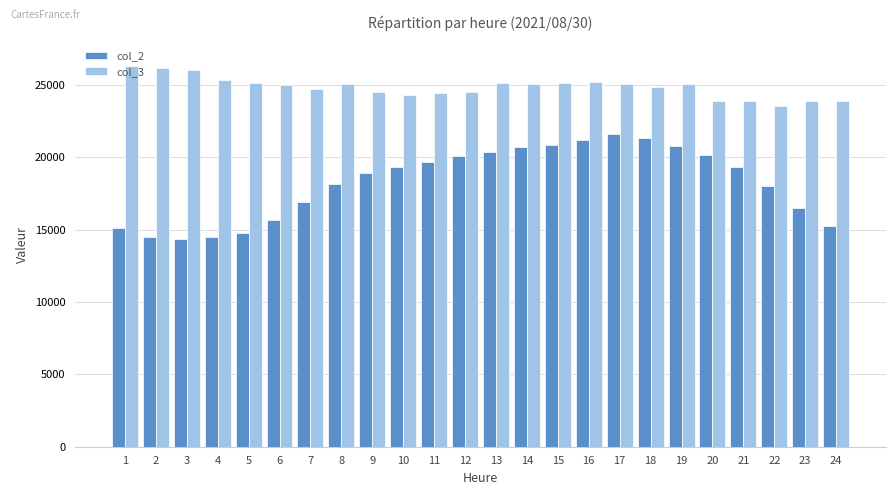

The col_3 series shows 35853 at 5. True or false?

False